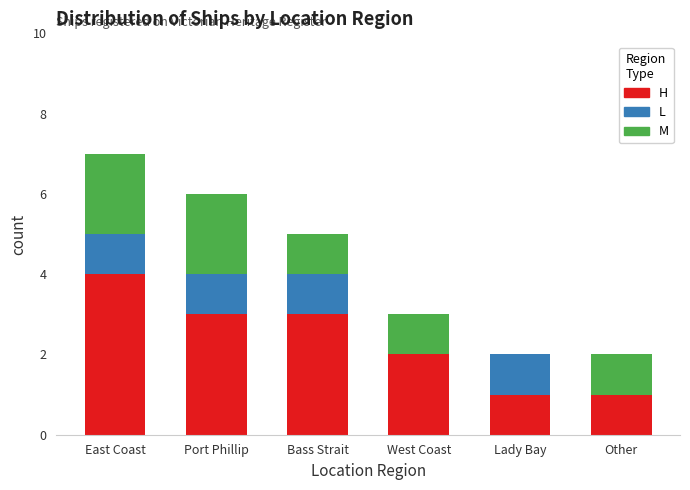

At which category is the sum across all series the highest?

East Coast